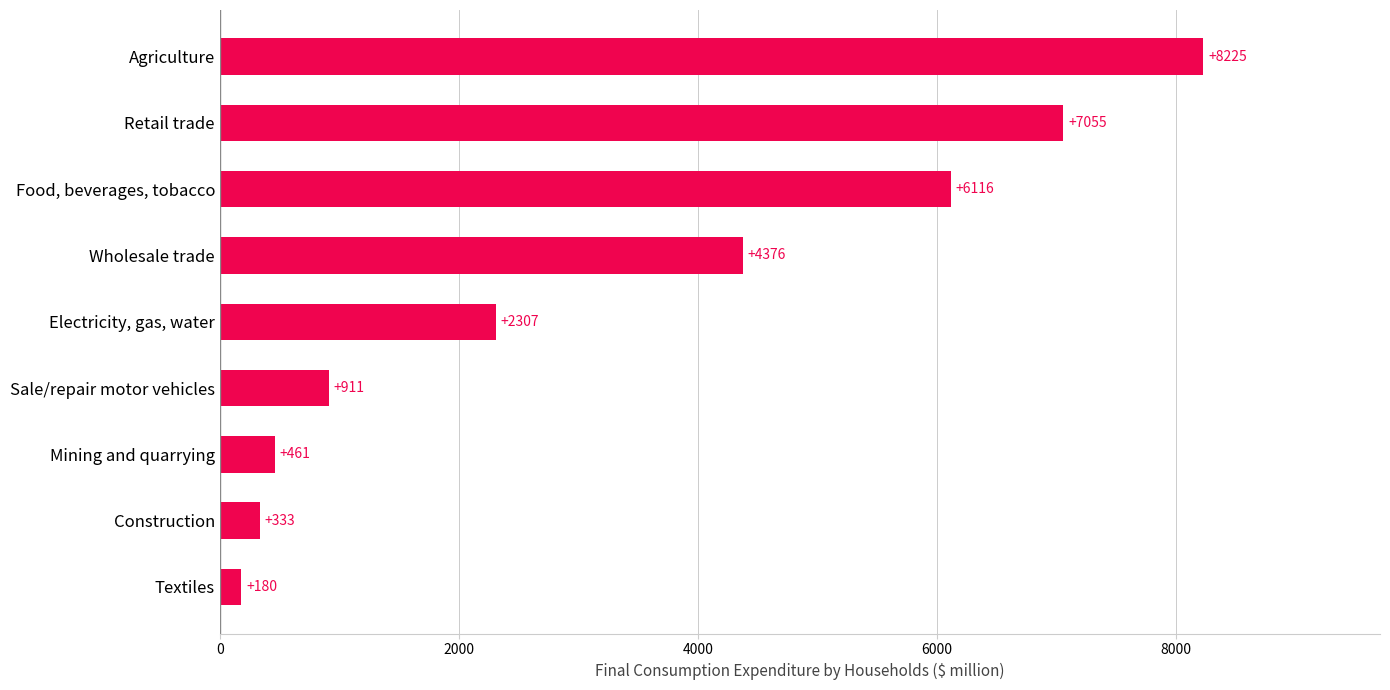

At which category does the chart reach its peak across all series?

Agriculture